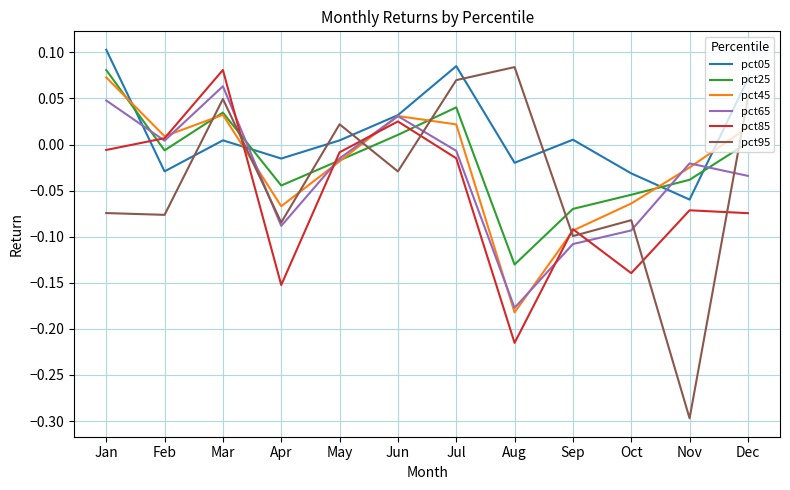

What is the smallest value displayed?

-0.3